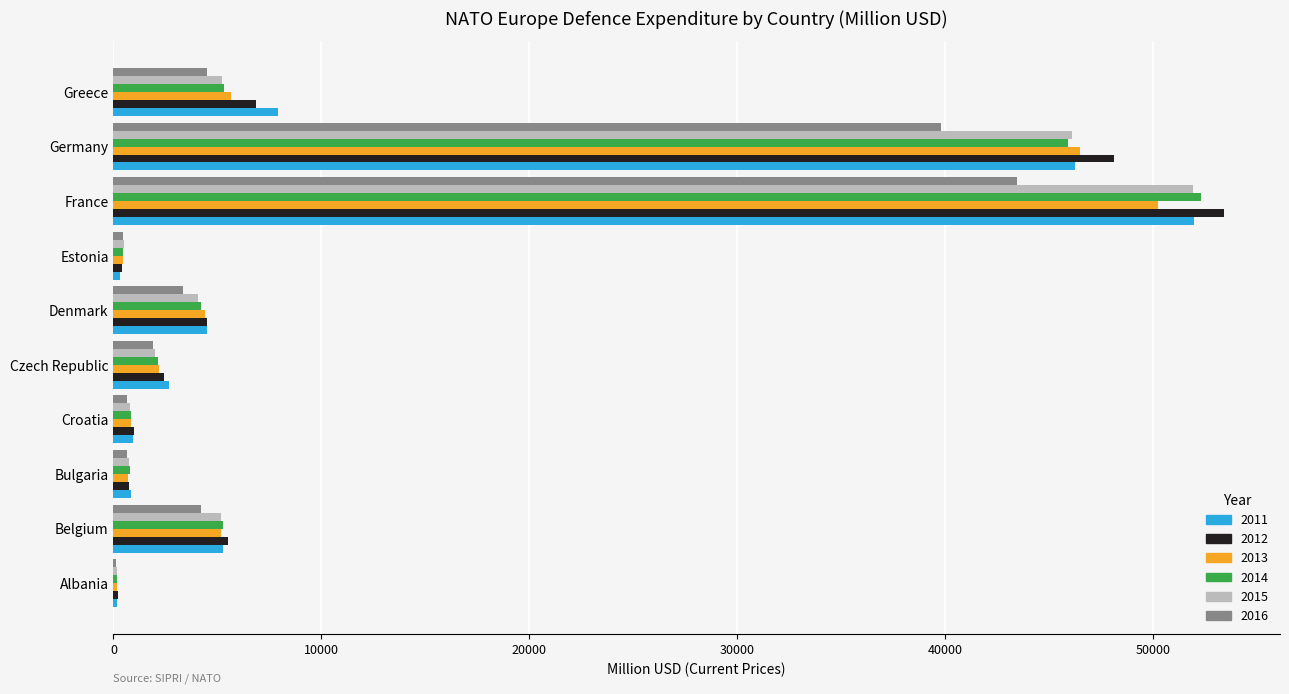

Which category has the highest value in the 2011 series?

France